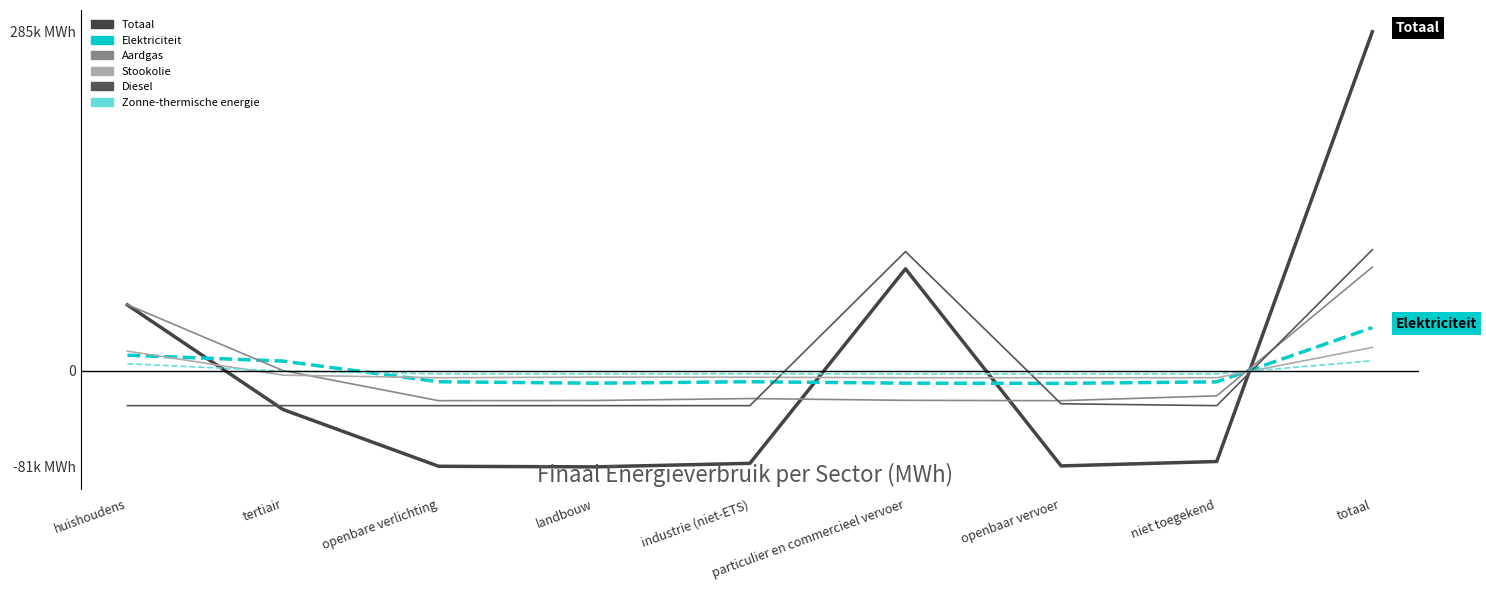

At which category does Diesel reach its first local peak?

particulier en commercieel vervoer